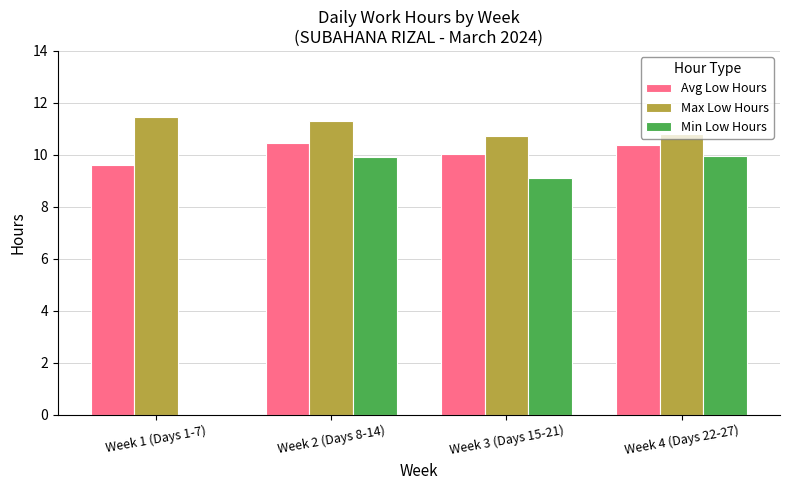

What is the sum of all Min Low Hours values?

29.0